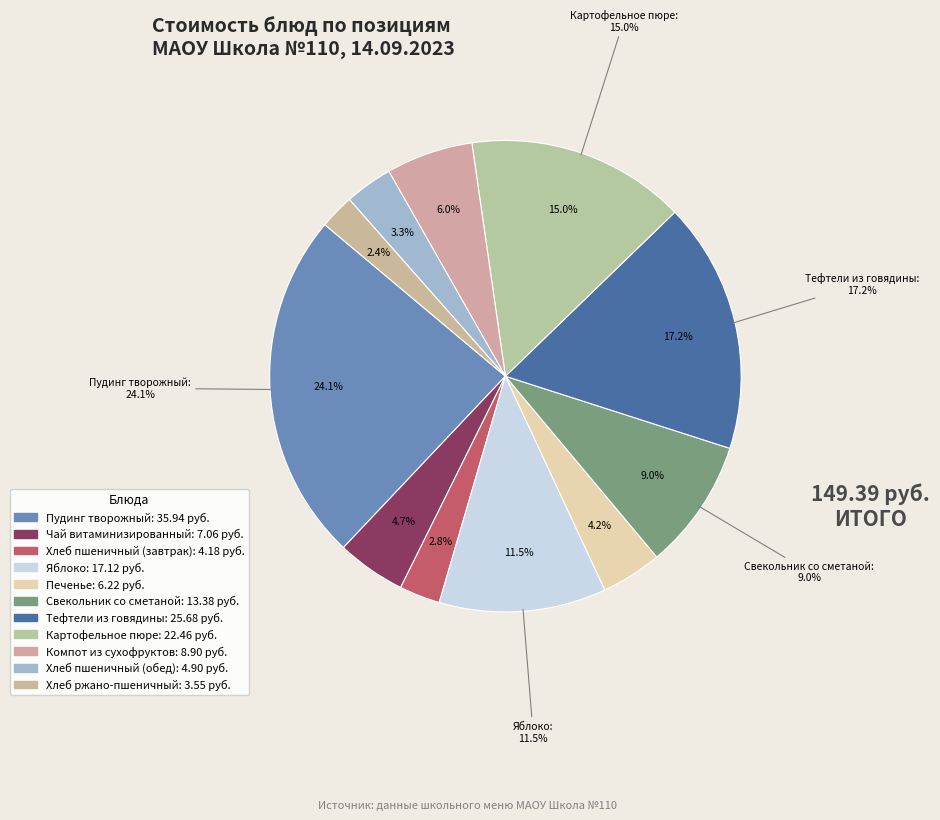

What is the change in value from Тефтели из говядины to Компот из сухофруктов?

-16.8